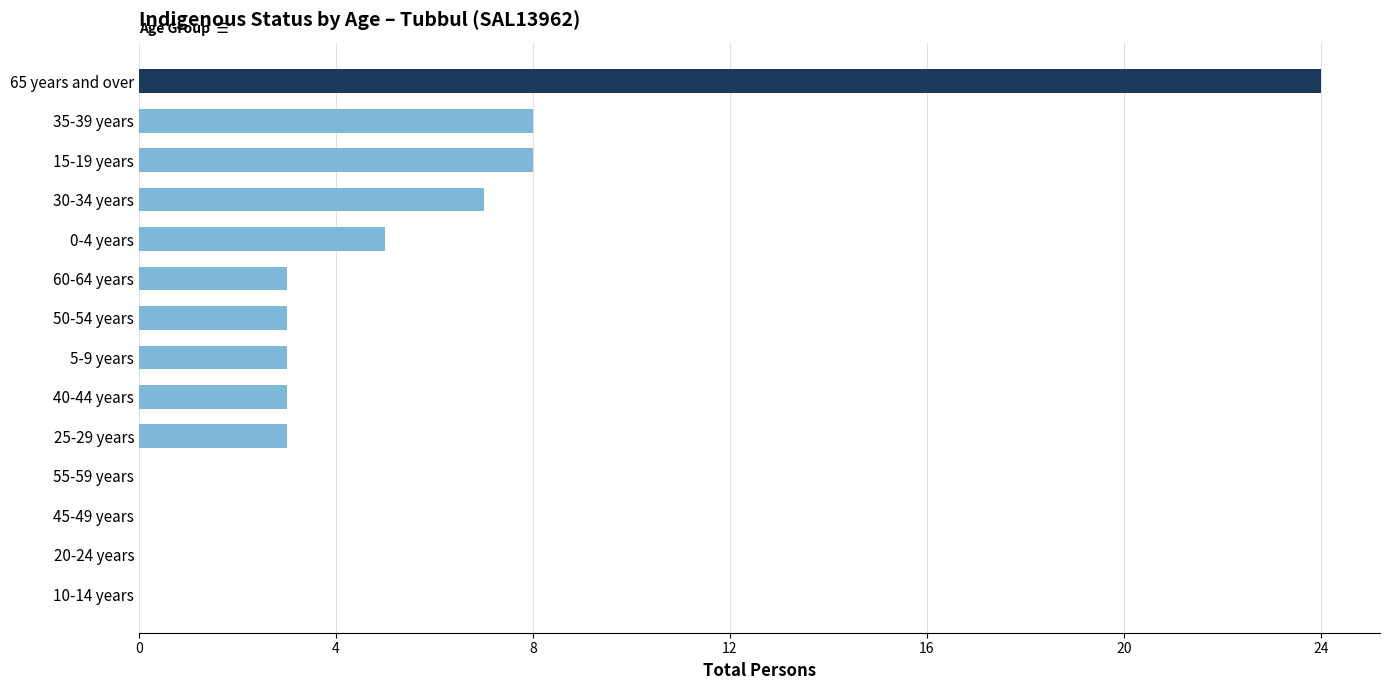

Are the bars grouped side by side (vs. stacked)?

No